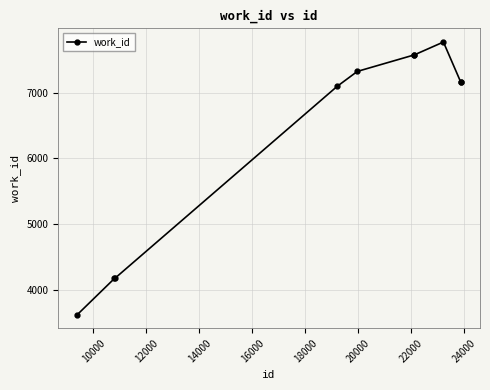

What is the value of the 2nd point from the left?

4169